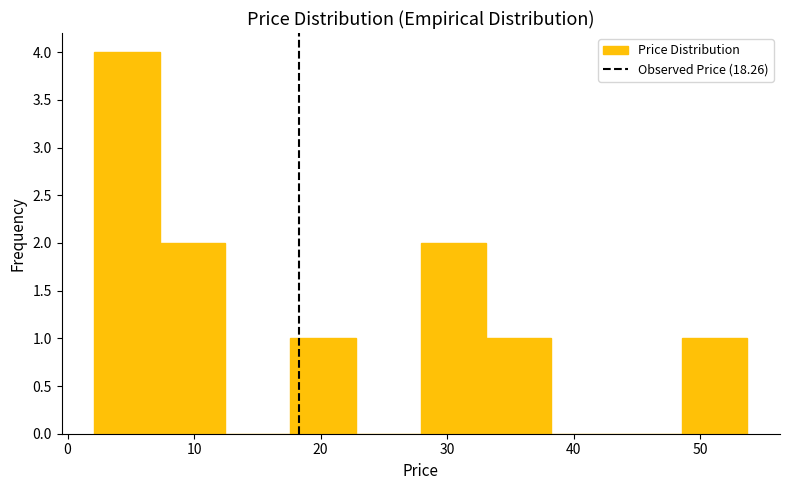

Reading left to right, transcribe this chart: for each bar, give the range it covers on the x-axis and its height. Neither the bar edges nor the heights are printed on the chart, so give them approximately, as read against the axes.

2 to 7: 4
7 to 12: 2
12 to 18: 0
18 to 23: 1
23 to 28: 0
28 to 33: 2
33 to 38: 1
38 to 43: 0
43 to 49: 0
49 to 54: 1